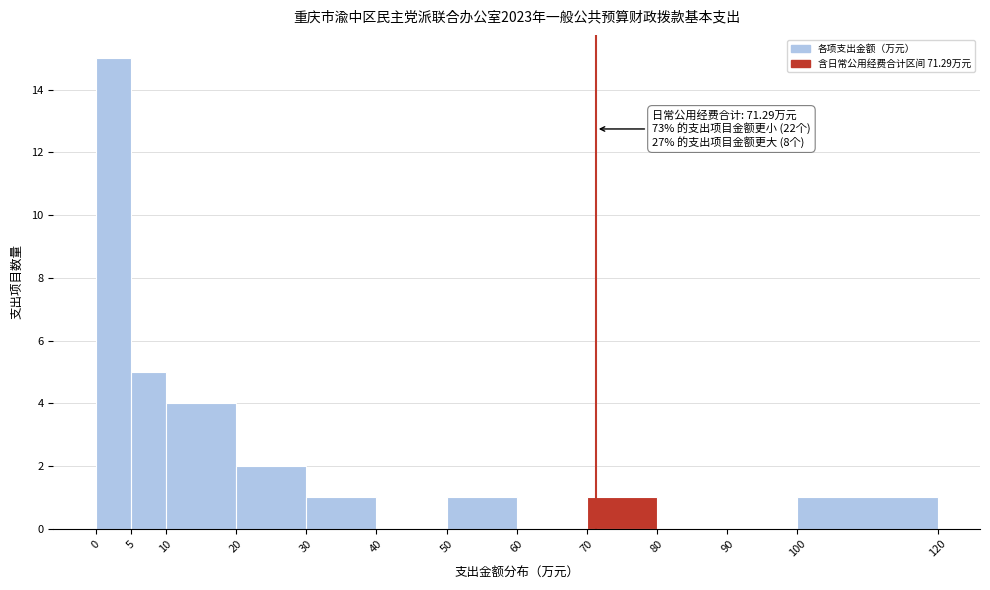

Over which range of the x-axis is the bar tallest?

0 to 5